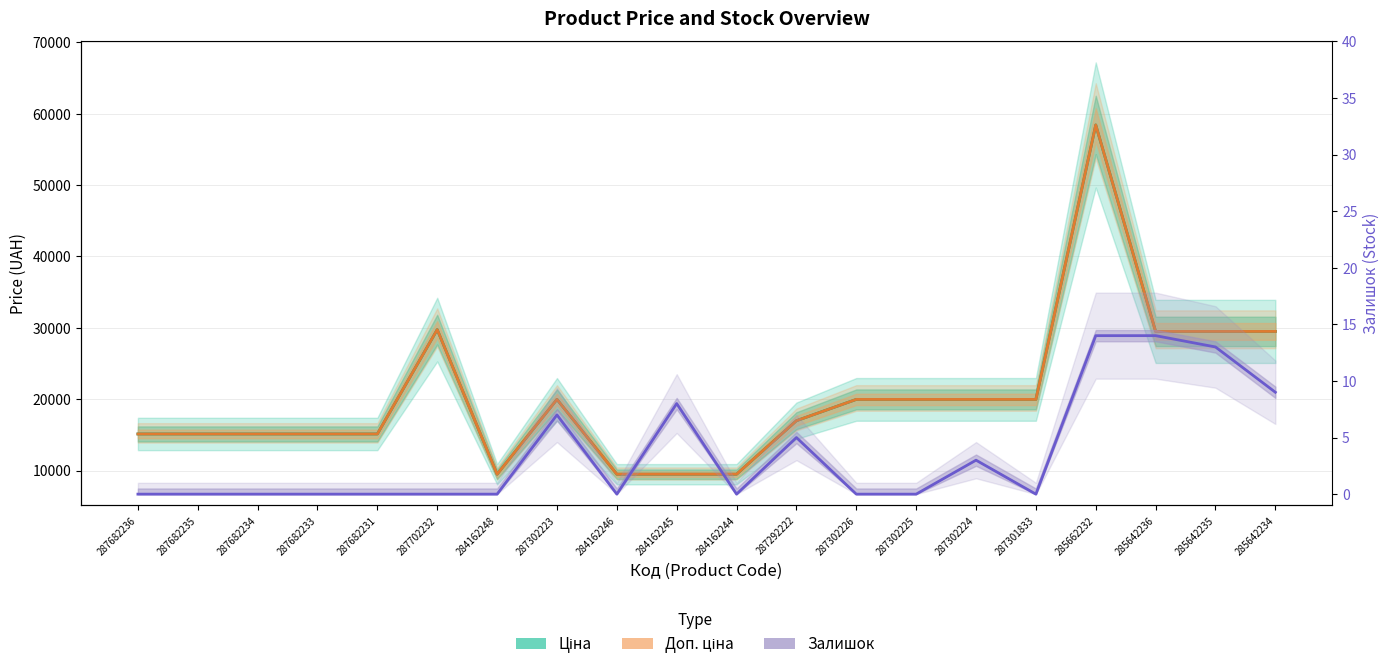

True or false: Ціна and Доп. ціна cross at least once.

False